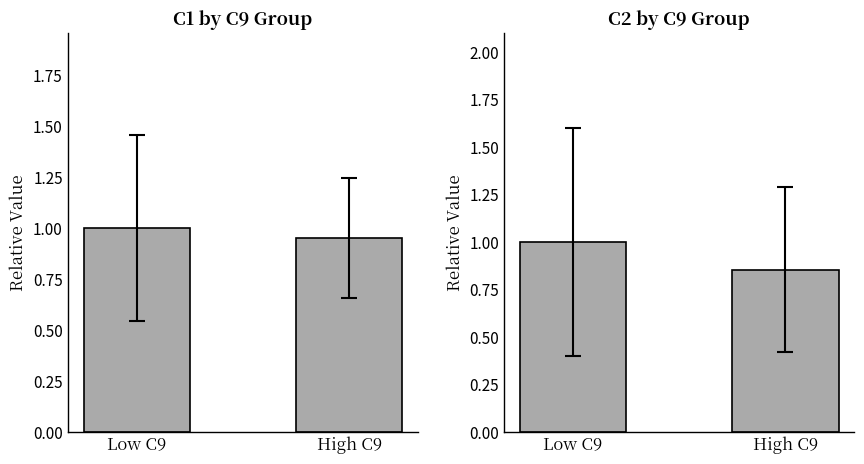

How many bars are there in each group?

2